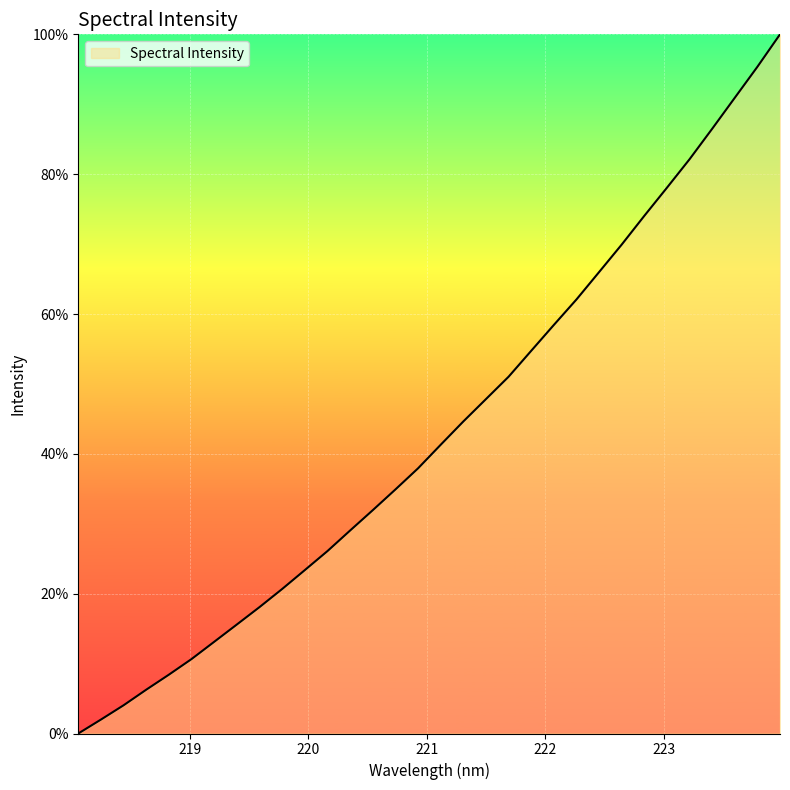

What is the greatest value displayed?

100.0